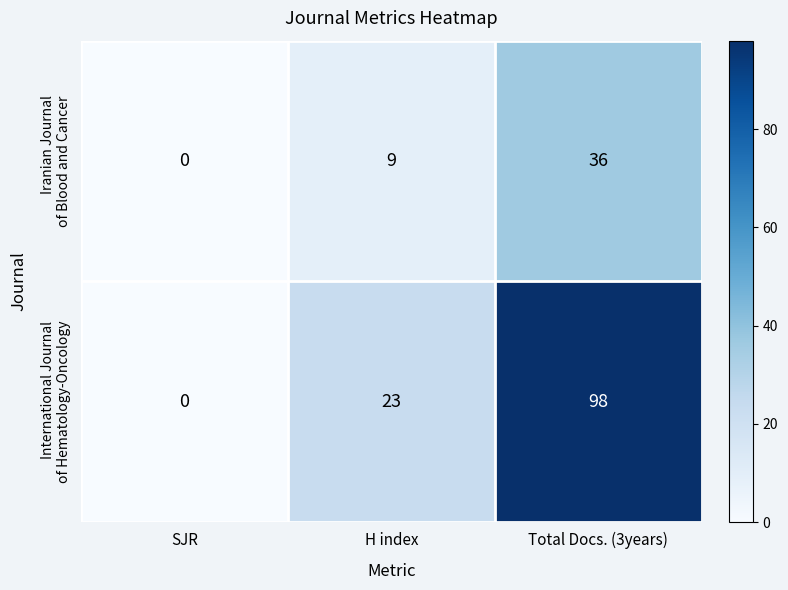

Which label corresponds to the largest value in the chart?

Total Docs. (3years)